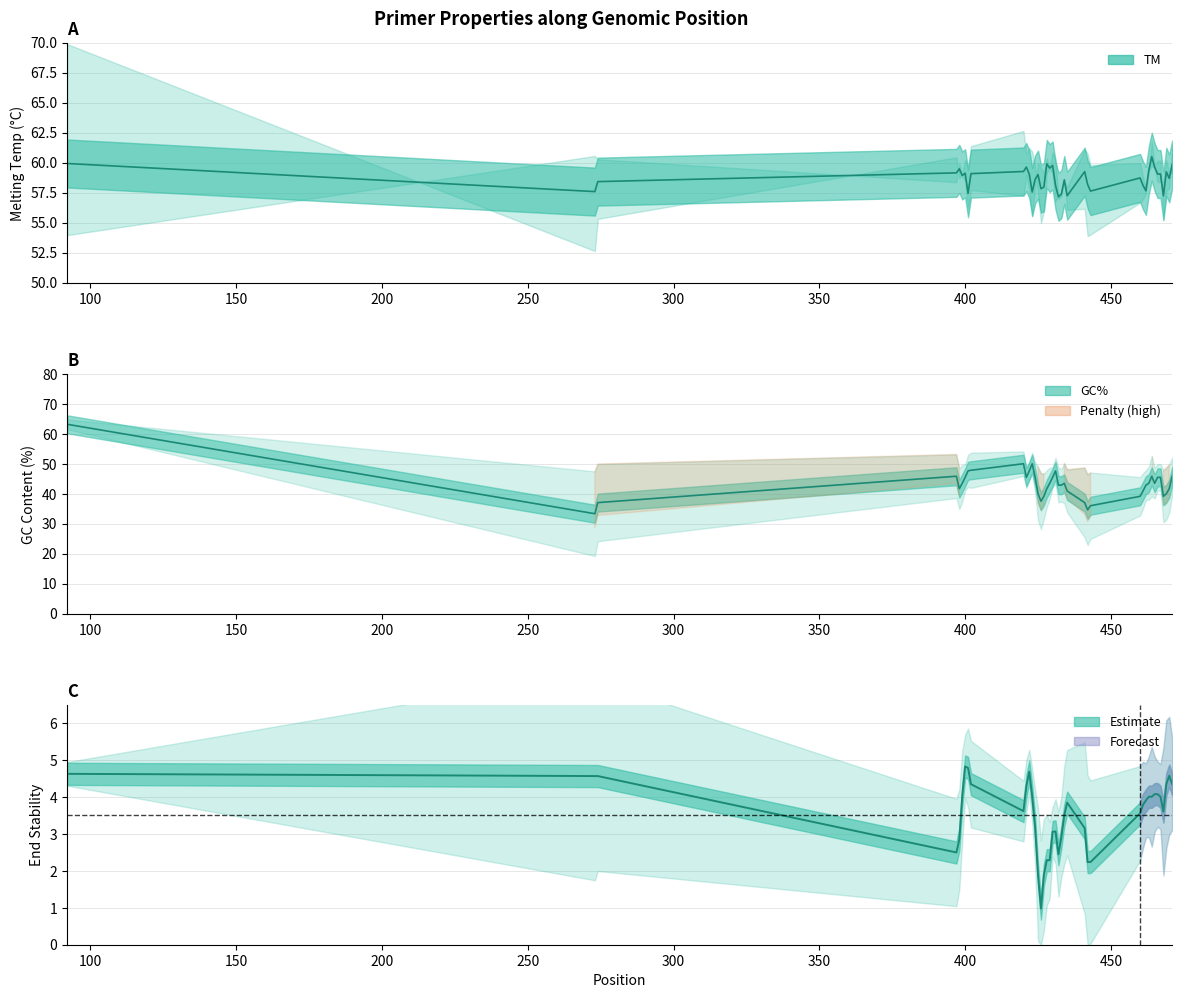

Rank the series at 273 from lowest to highest value.

end_stability, GC_percent, TM